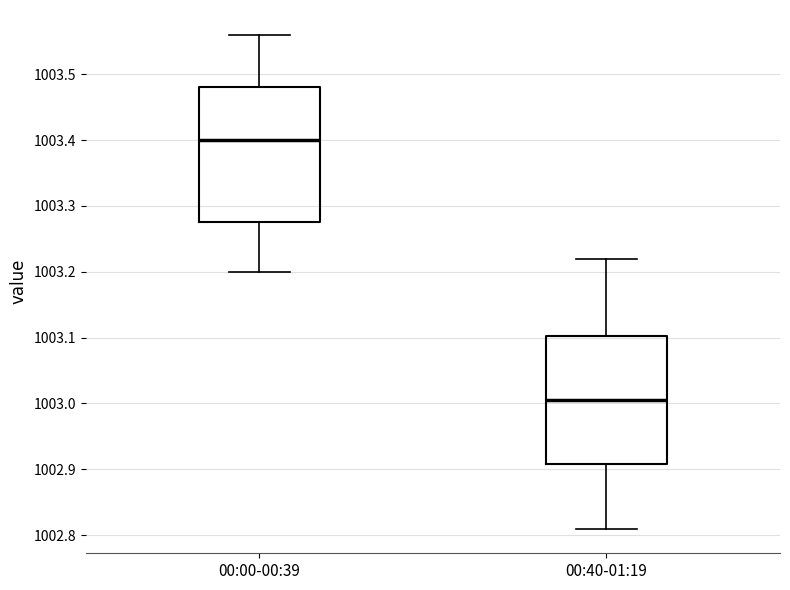

Reading left to right, read every box against the y-axis: the position of its median line, the range the box covers, and the ends of its whiskers. The values are not printed on the chart, so give them approximately, as read against the axis.

00:00-00:39: median 1003.40, box 1003.28 to 1003.48, whiskers 1003.20 to 1003.56
00:40-01:19: median 1003.01, box 1002.91 to 1003.10, whiskers 1002.81 to 1003.22